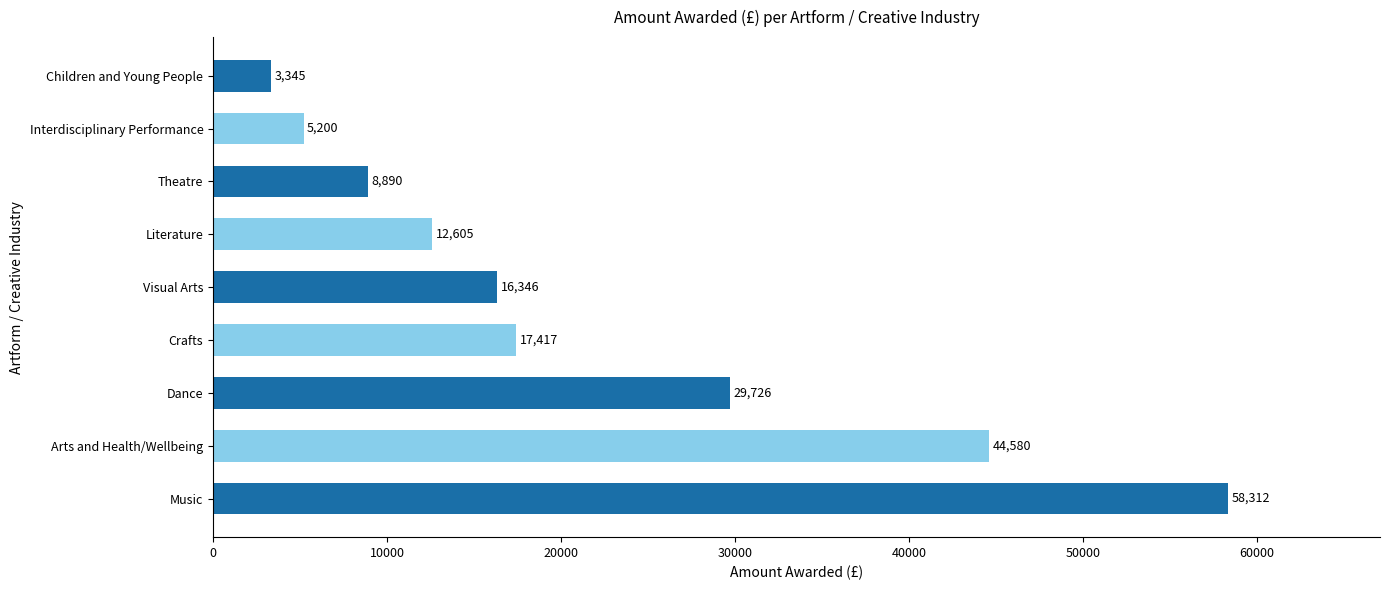

List the labels in order of value, largest first.

Music, Arts and Health/Wellbeing, Dance, Crafts, Visual Arts, Literature, Theatre, Interdisciplinary Performance, Children and Young People